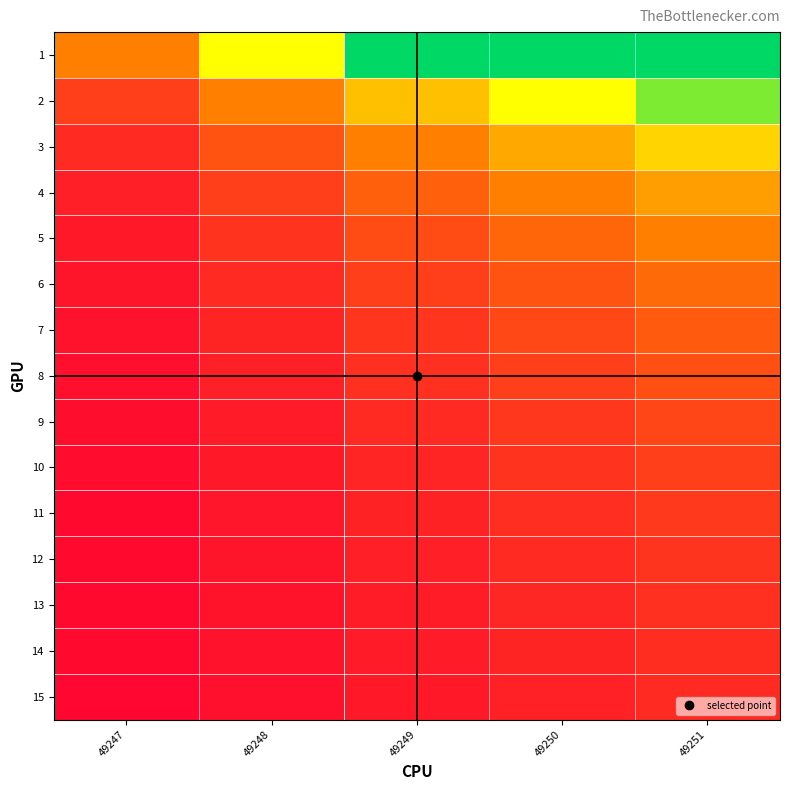

Reading left to right, what are all the values shown in this chart?

1: 49247=1.0	49248=2.0	49249=3.0	49250=3.0	49251=3.0
2: 49247=0.5	49248=1.0	49249=1.5	49250=2.0	49251=2.5
3: 49247=0.3	49248=0.7	49249=1.0	49250=1.3	49251=1.7
4: 49247=0.2	49248=0.5	49249=0.8	49250=1.0	49251=1.2
5: 49247=0.2	49248=0.4	49249=0.6	49250=0.8	49251=1.0
6: 49247=0.2	49248=0.3	49249=0.5	49250=0.7	49251=0.8
7: 49247=0.1	49248=0.3	49249=0.4	49250=0.6	49251=0.7
8: 49247=0.1	49248=0.2	49249=0.4	49250=0.5	49251=0.6
9: 49247=0.1	49248=0.2	49249=0.3	49250=0.4	49251=0.6
10: 49247=0.1	49248=0.2	49249=0.3	49250=0.4	49251=0.5
11: 49247=0.1	49248=0.2	49249=0.3	49250=0.4	49251=0.5
12: 49247=0.1	49248=0.2	49249=0.2	49250=0.3	49251=0.4
13: 49247=0.1	49248=0.2	49249=0.2	49250=0.3	49251=0.4
14: 49247=0.1	49248=0.1	49249=0.2	49250=0.3	49251=0.4
15: 49247=0.1	49248=0.1	49249=0.2	49250=0.3	49251=0.3